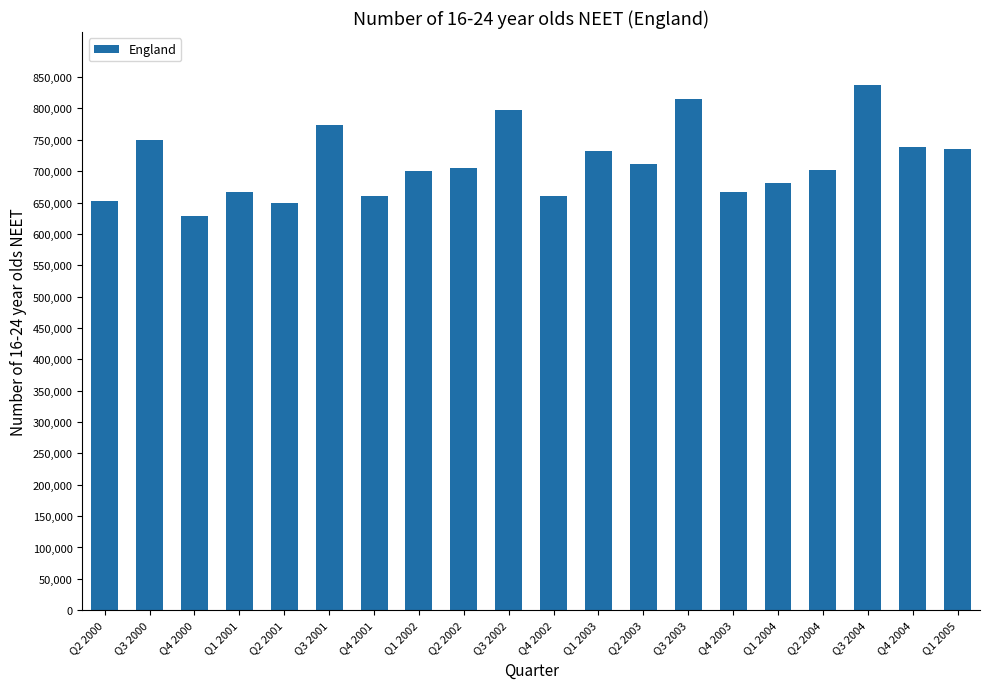

What is the change in value from Q1 2001 to Q1 2003?

+65000